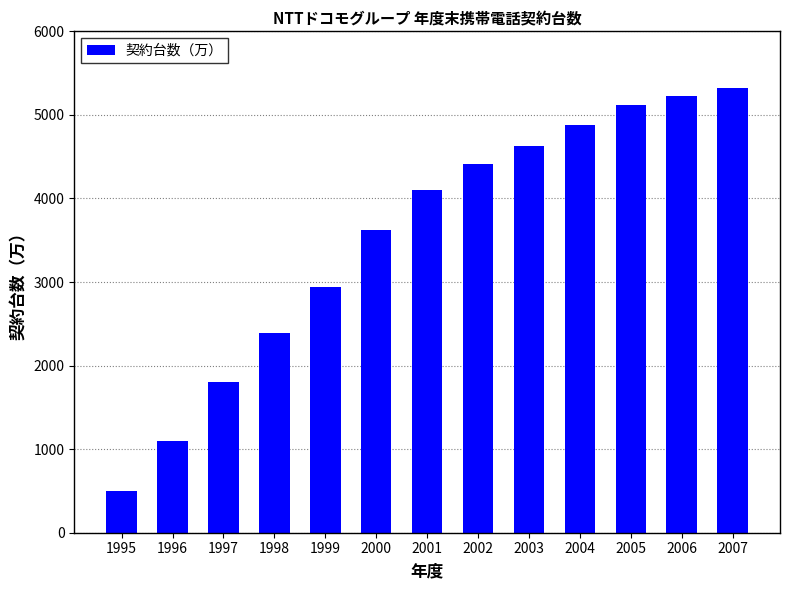

True or false: the data shows 2034 at 2000.

False